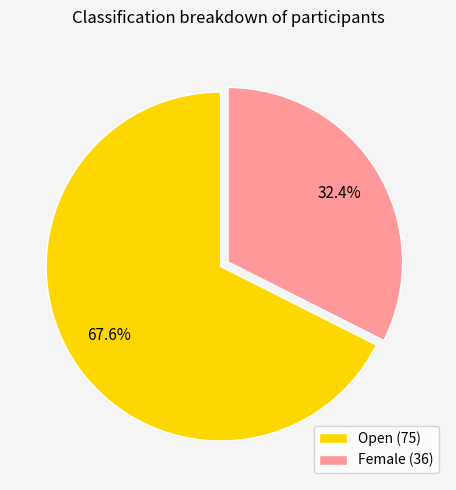

Is Female the majority of the pie?

No